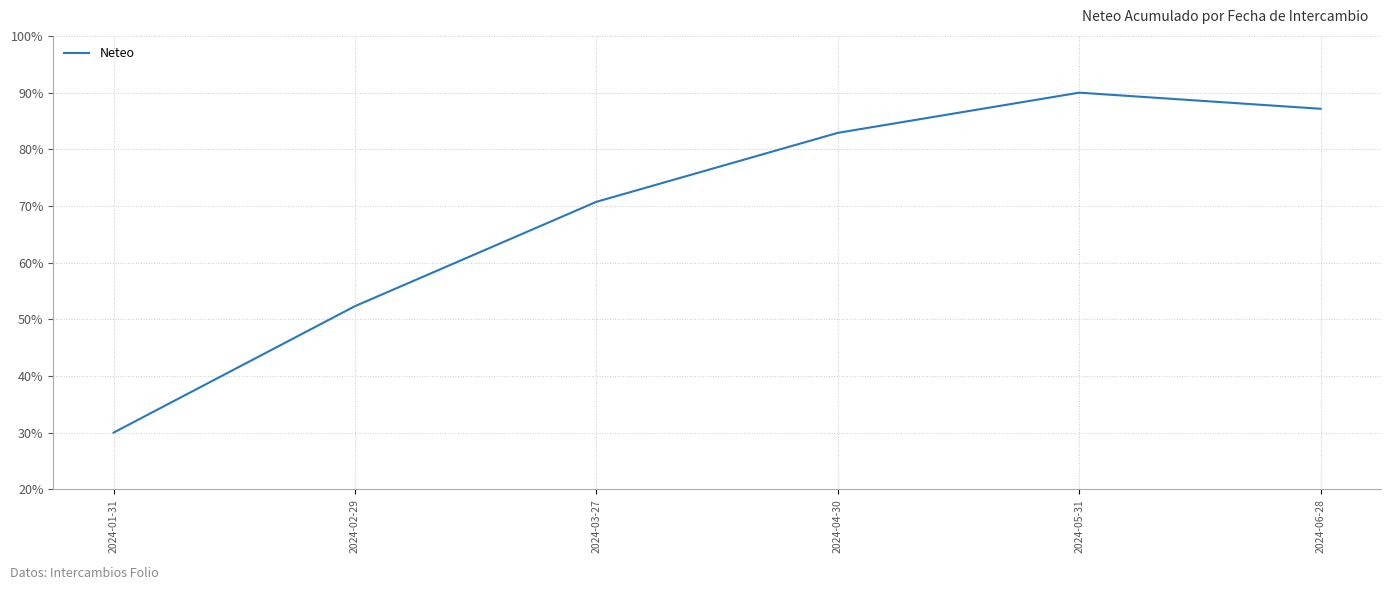

At which label is the value closest to 60?

2024-02-29